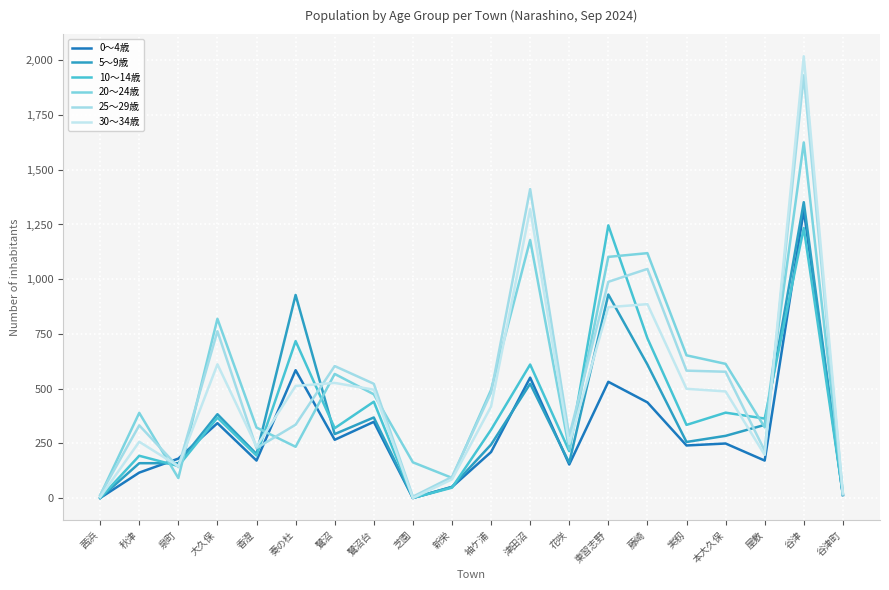

What is the difference between the highest and lowest values at 奏の杜?

694